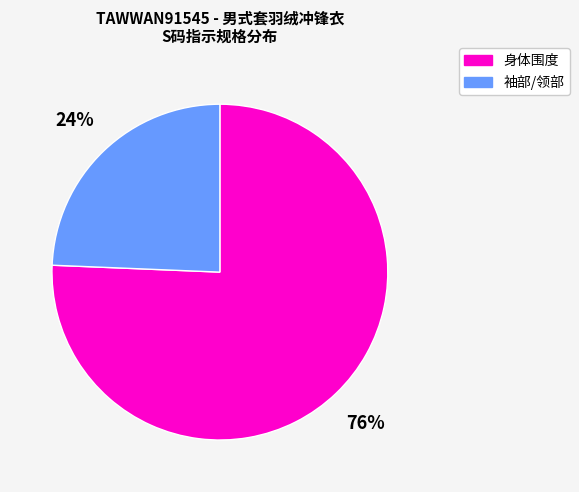

Do 身体围度 and 袖部/领部 together represent more than half of the pie?

Yes